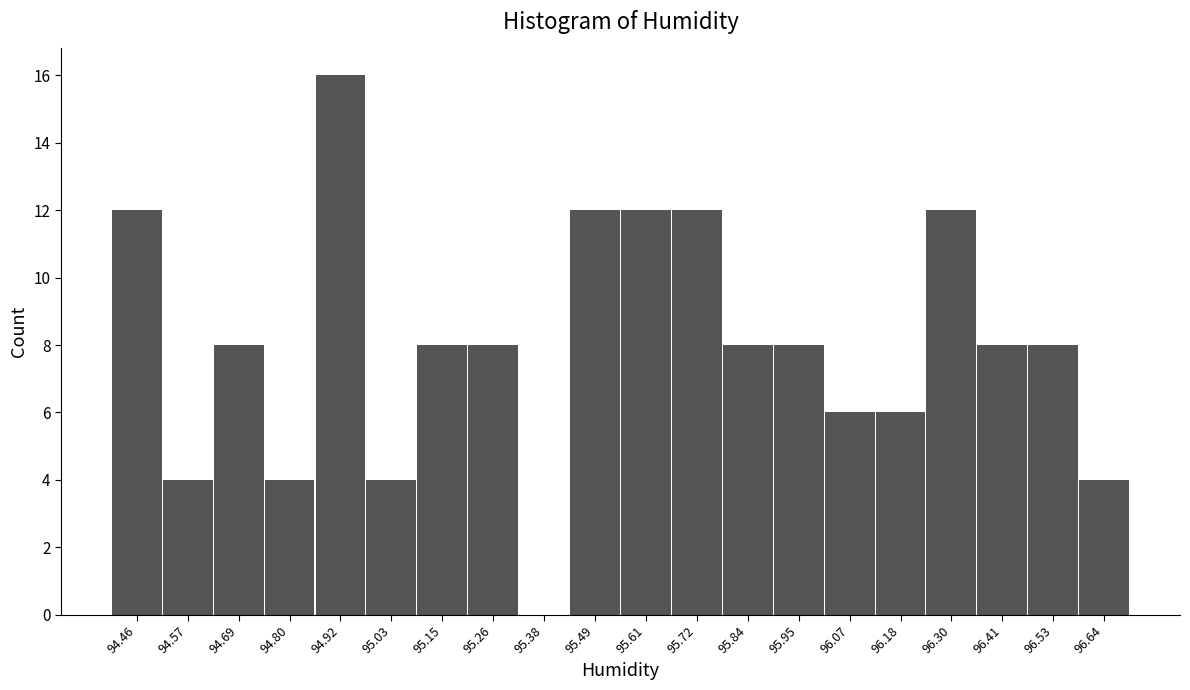

Reading left to right, list every bar in this chart as the range it spans on the x-axis followed by its height. Neither the bar edges nor the heights are printed on the chart, so give them approximately, as read against the axes.

94.400 to 94.515: 12
94.515 to 94.630: 4
94.630 to 94.745: 8
94.745 to 94.860: 4
94.860 to 94.975: 16
94.975 to 95.090: 4
95.090 to 95.205: 8
95.205 to 95.320: 8
95.320 to 95.435: 0
95.435 to 95.550: 12
95.550 to 95.665: 12
95.665 to 95.780: 12
95.780 to 95.895: 8
95.895 to 96.010: 8
96.010 to 96.125: 6
96.125 to 96.240: 6
96.240 to 96.355: 12
96.355 to 96.470: 8
96.470 to 96.585: 8
96.585 to 96.700: 4